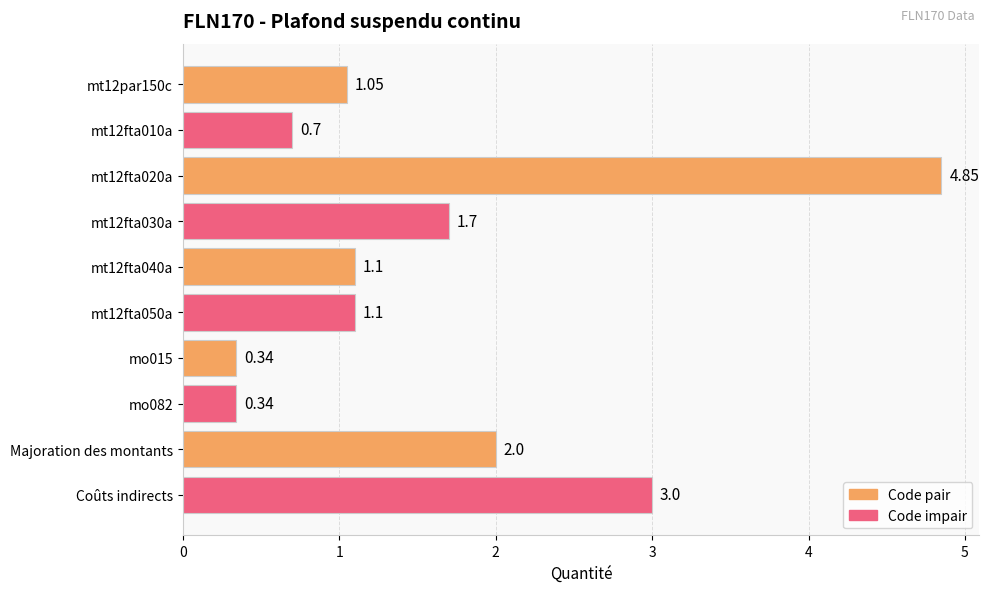

What is the difference between the maximum and minimum values?

4.5